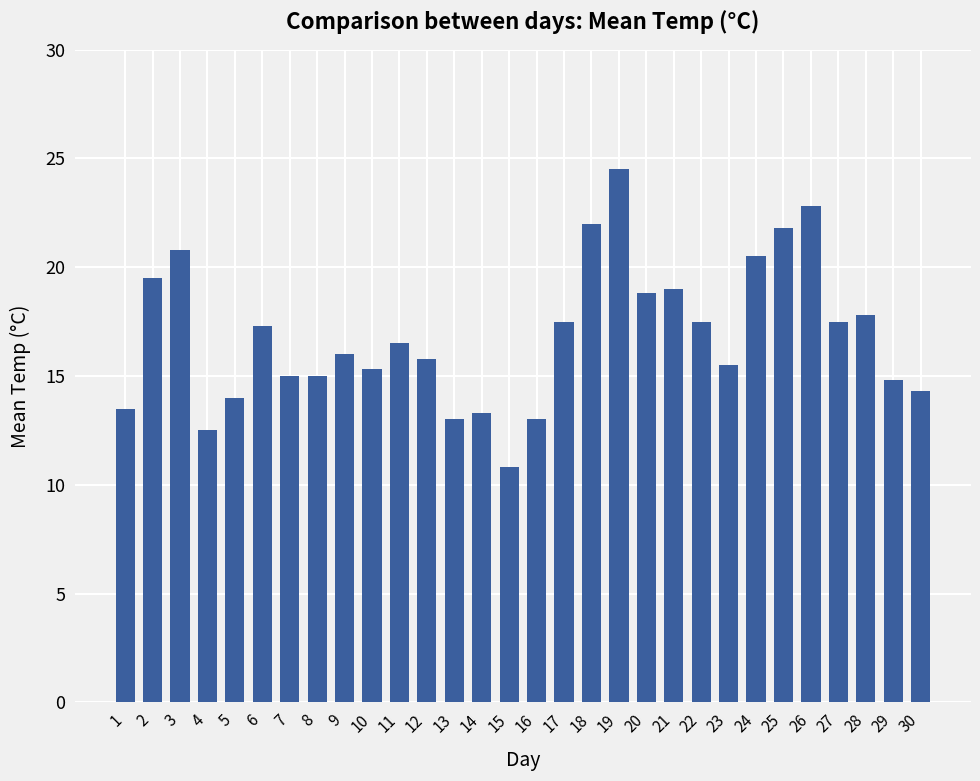

Reading left to right, what are all the values shown in this chart?

1=13.5	2=19.5	3=20.8	4=12.5	5=14.0	6=17.3	7=15.0	8=15.0	9=16.0	10=15.3	11=16.5	12=15.8	13=13.0	14=13.3	15=10.8	16=13.0	17=17.5	18=22.0	19=24.5	20=18.8	21=19.0	22=17.5	23=15.5	24=20.5	25=21.8	26=22.8	27=17.5	28=17.8	29=14.8	30=14.3